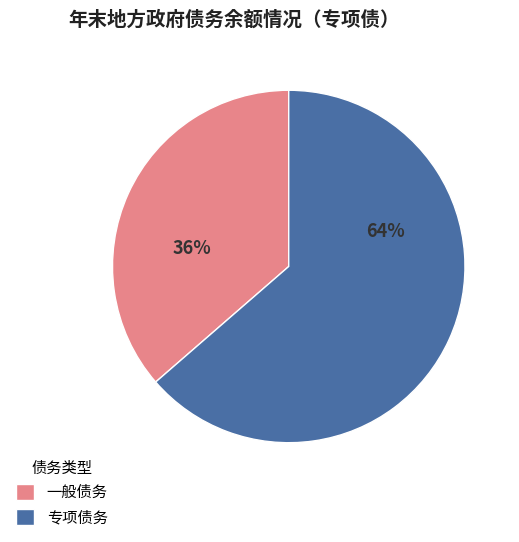

To the nearest percent, what percentage of the pie is 专项债务?

64%